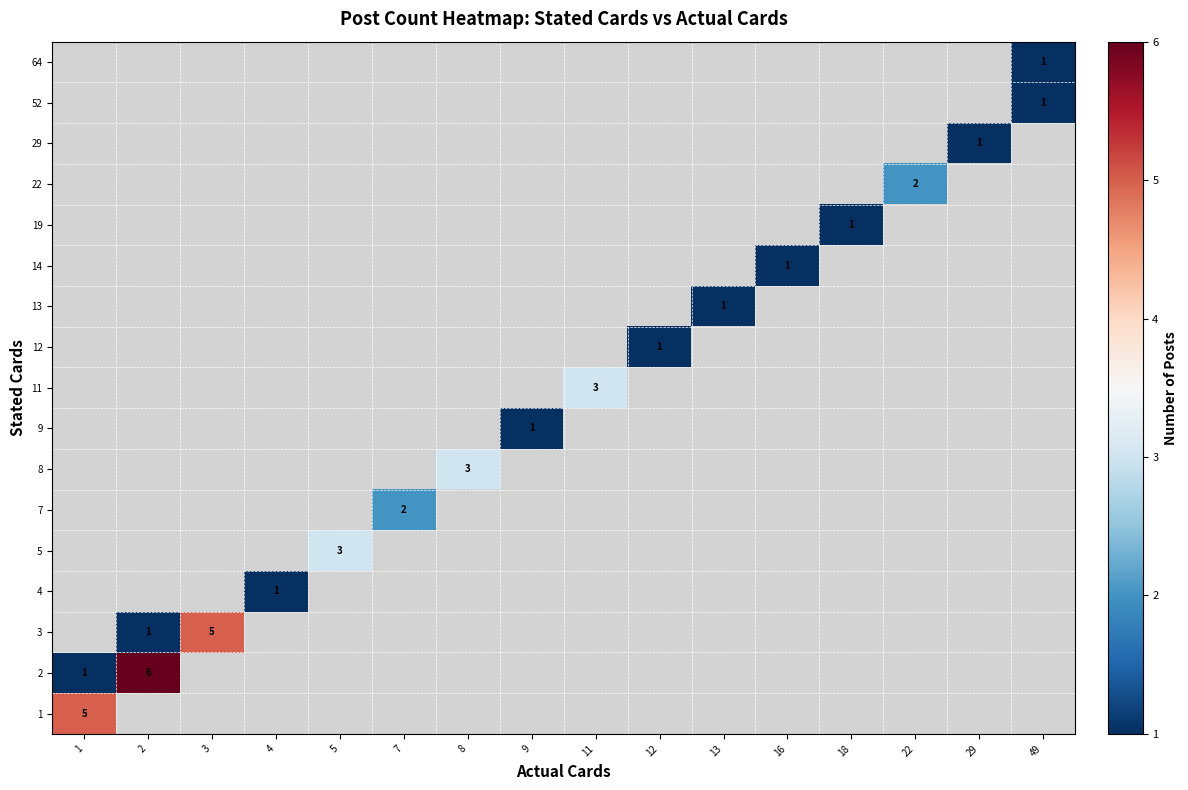

The value of 22 at 22 is 2. True or false?

True